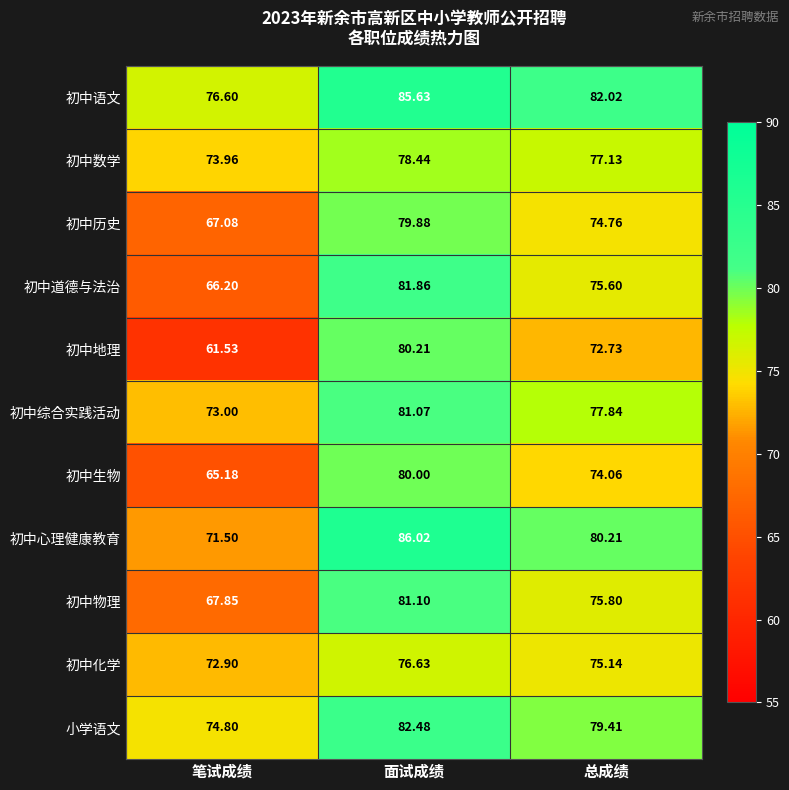

What is the minimum value shown in the chart?

61.5